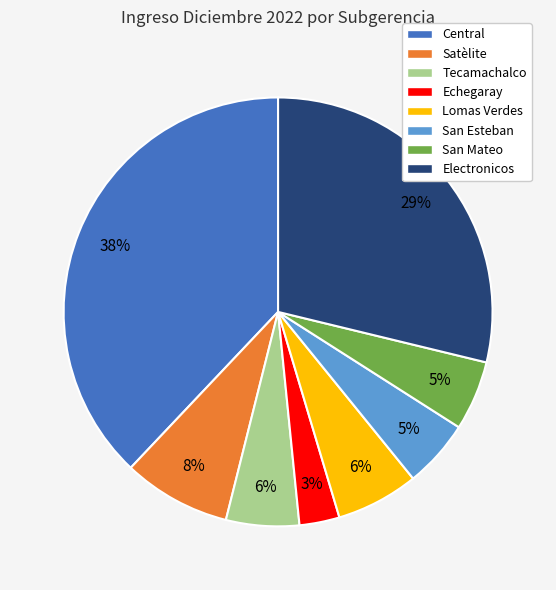

To the nearest percent, what portion does Central represent?

38%